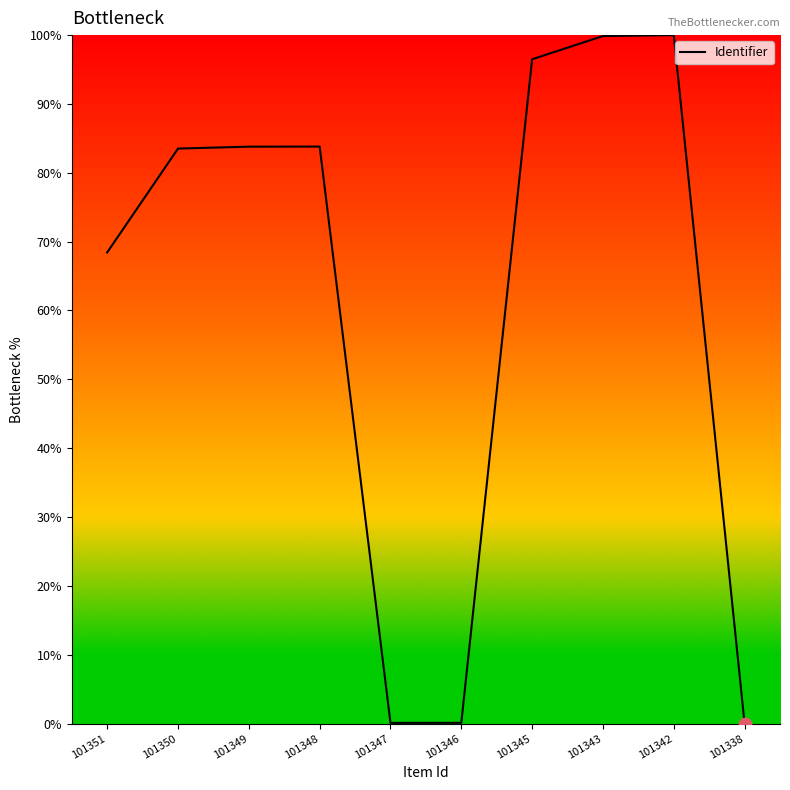

What is the change in value from 101347 to 101343?

+99.8